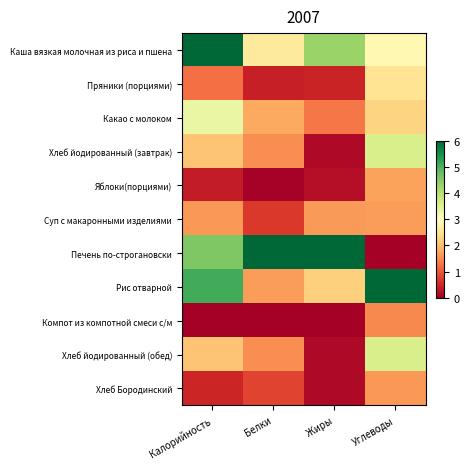

Reading right to left, what are all the values shown in this chart?

Каша вязкая молочная из риса и пшена: Углеводы=2.9	Жиры=4.3	Белки=2.6	Калорийность=6.0
Пряники (порциями): Углеводы=2.5	Жиры=0.5	Белки=0.4	Калорийность=1.2
Какао с молоком: Углеводы=2.3	Жиры=1.3	Белки=1.8	Калорийность=3.3
Хлеб йодированный (завтрак): Углеводы=3.6	Жиры=0.1	Белки=1.5	Калорийность=2.1
Яблоки(порциями): Углеводы=1.7	Жиры=0.2	Белки=0.0	Калорийность=0.4
Суп с макаронными изделиями: Углеводы=1.7	Жиры=1.6	Белки=0.7	Калорийность=1.6
Печень по-строгановски: Углеводы=0.0	Жиры=6.0	Белки=6.0	Калорийность=4.6
Рис отварной: Углеводы=6.0	Жиры=2.2	Белки=1.6	Калорийность=5.1
Компот из компотной смеси с/м: Углеводы=1.5	Жиры=0.0	Белки=0.0	Калорийность=0.0
Хлеб йодированный (обед): Углеводы=3.6	Жиры=0.1	Белки=1.5	Калорийность=2.1
Хлеб Бородинский: Углеводы=1.6	Жиры=0.1	Белки=0.8	Калорийность=0.5